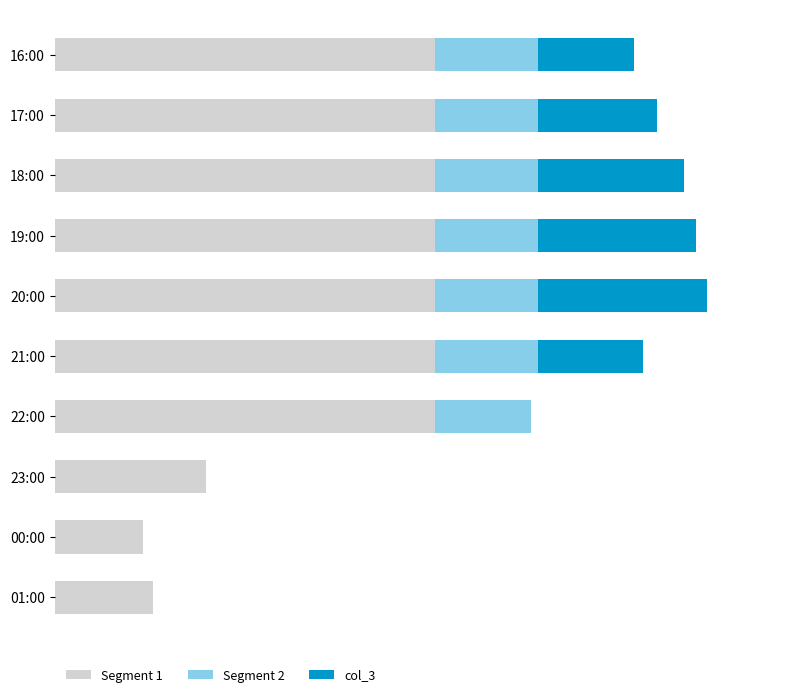

Reading left to right, extract all data points from this chart.

Segment 1: 248.1	248.1	248.1	248.1	248.1	248.1	248.1	99.0	58.0	64.0
Segment 2: 67.6	67.6	67.6	67.6	67.6	67.6	62.9	0.0	0.0	0.0
col_3: 62.3	77.3	95.3	103.3	110.3	68.3	0.0	0.0	0.0	0.0